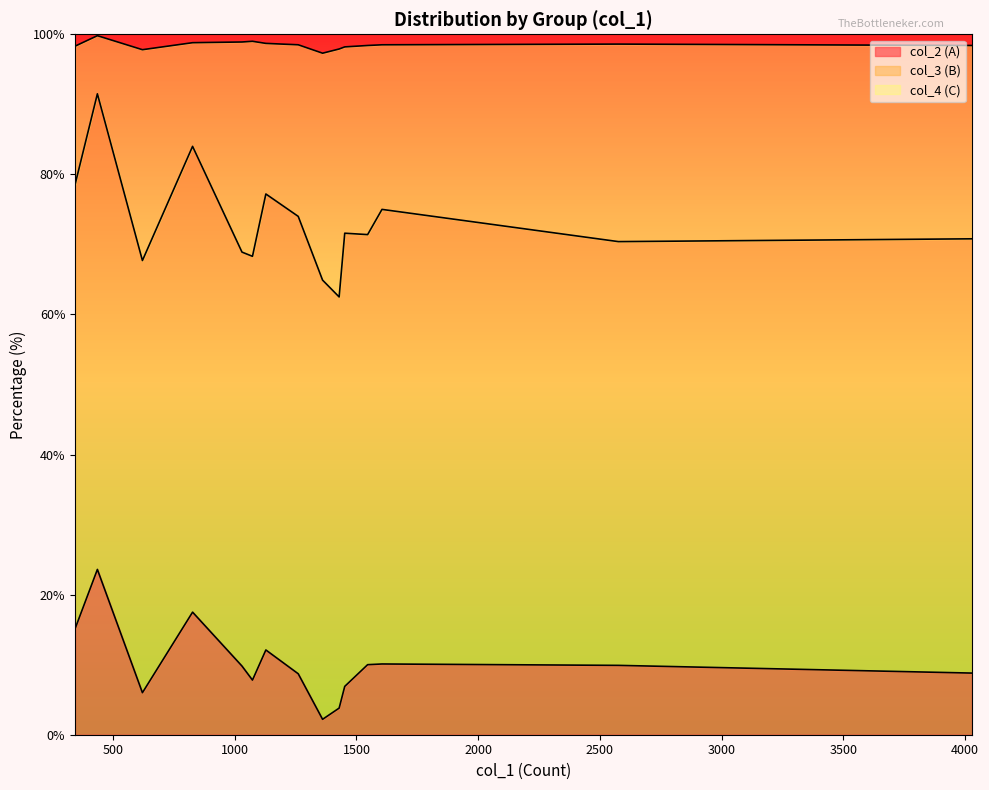

What is the minimum value for col_2 (A)?

2.2